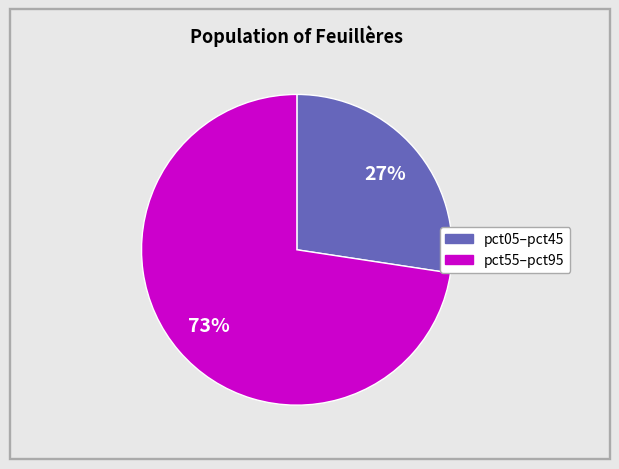

To the nearest percent, what is the average slice percentage?

50%